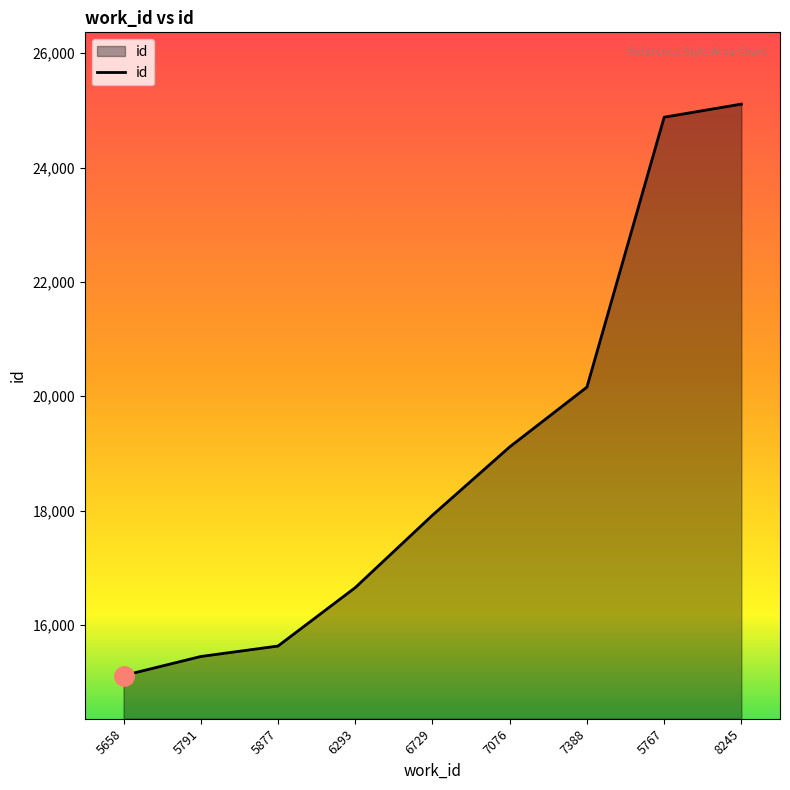

True or false: the data shows 6255 at 5877.

False